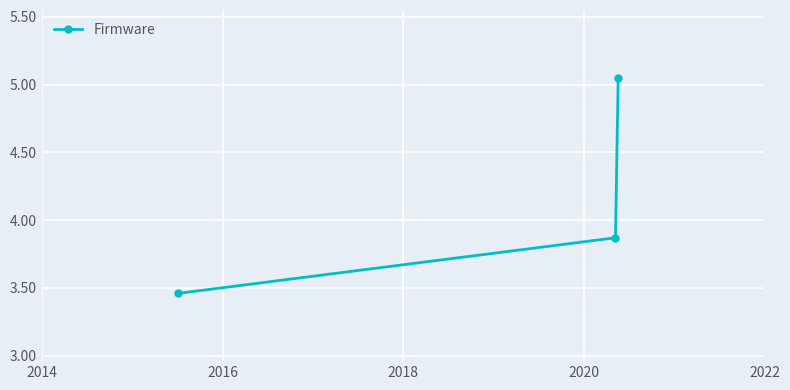

What is the difference between the second highest and minimum values?

0.4